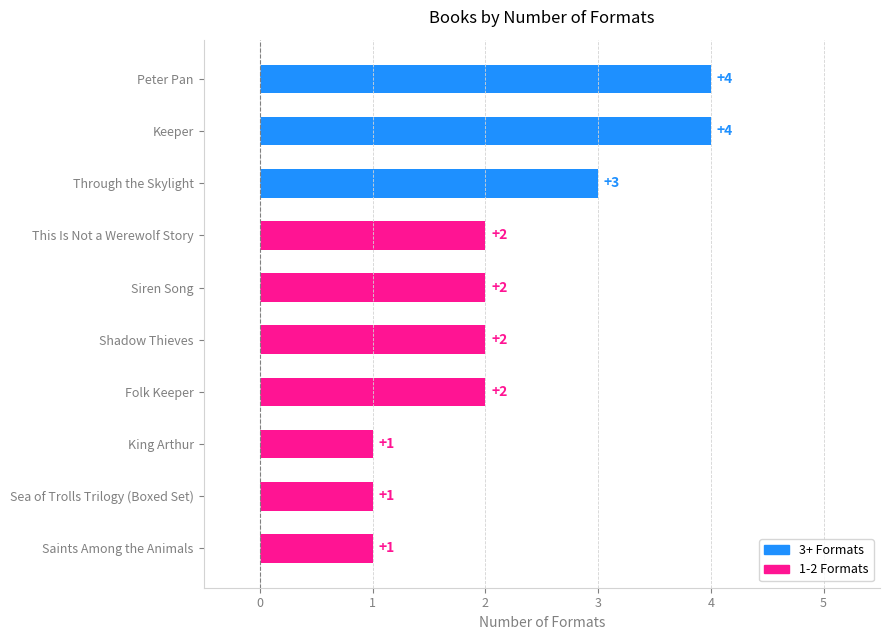

Is it true that the value at This Is Not a Werewolf Story is 3?

False